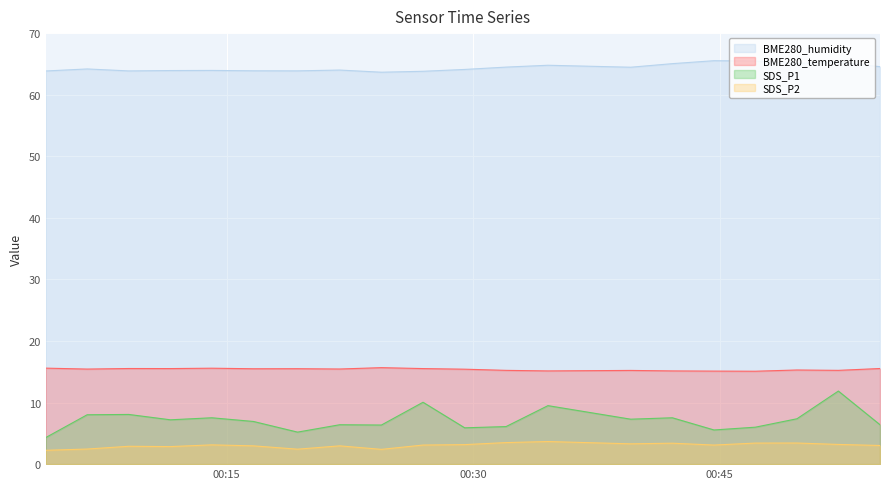

Count the BME280_temperature values in the range 15 to 16.

20